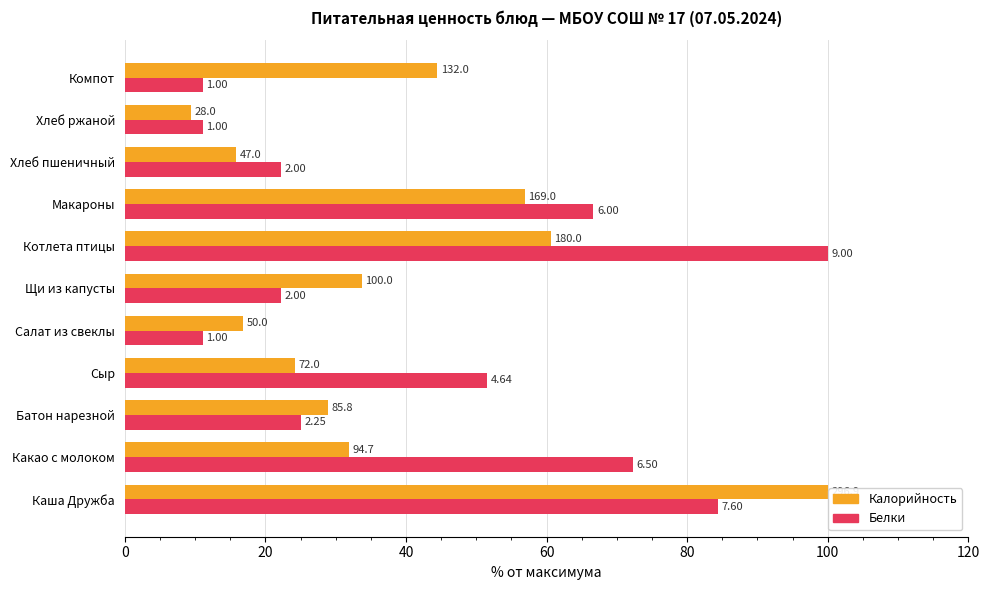

What are all the series names shown in the legend?

Калорийность, Белки